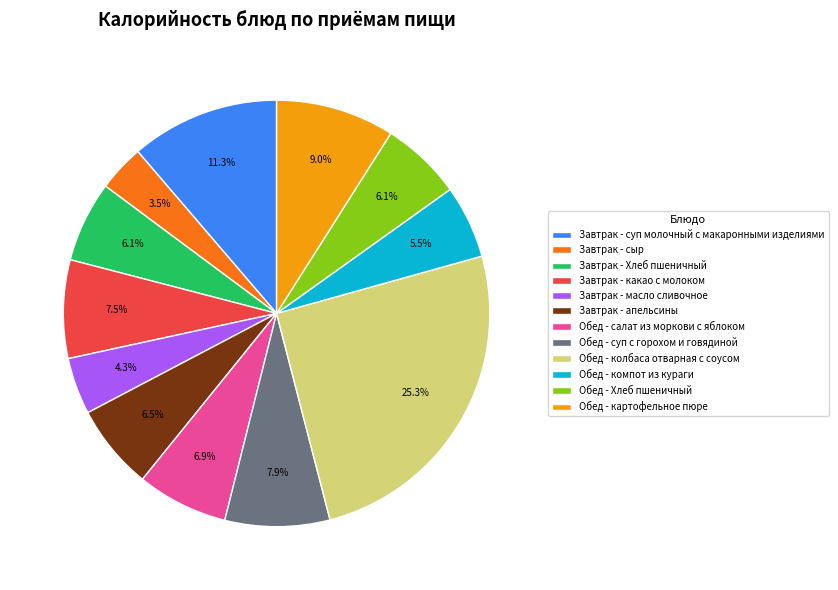

To the nearest percent, what is the difference between the Обед - компот из кураги and Завтрак - суп молочный с макаронными изделиями slice percentages?

6%